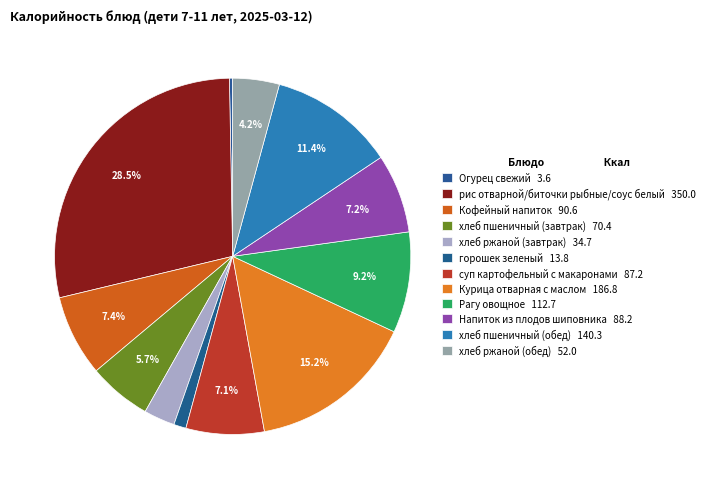

Count the number of slices in the pie.

12